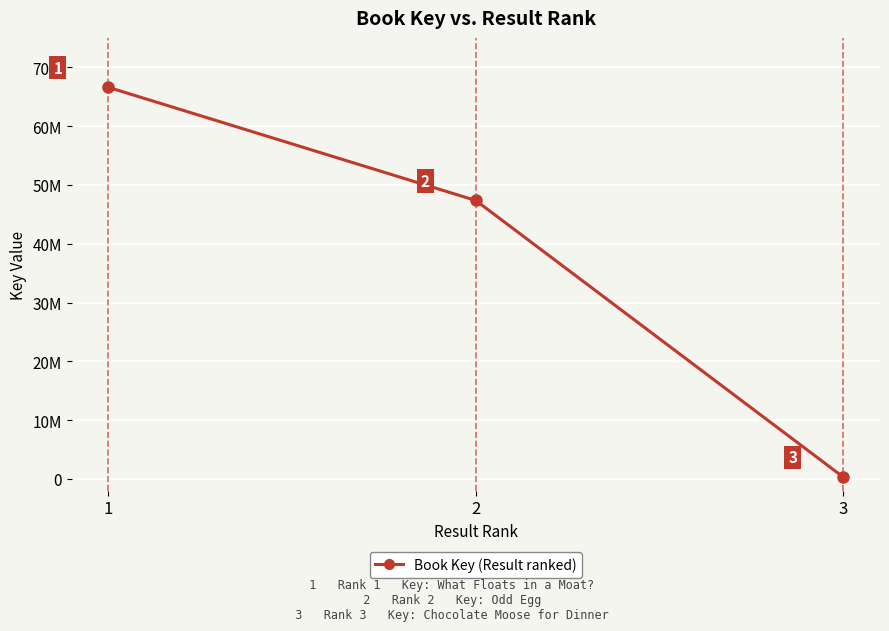

At which category does the chart reach its peak across all series?

1